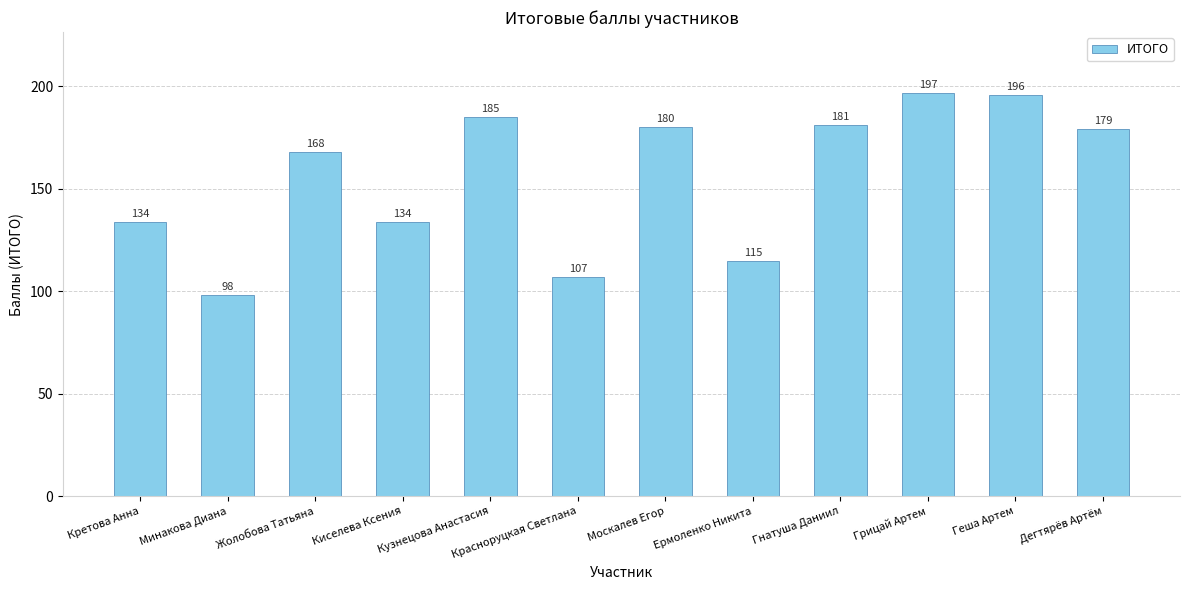

What is the value of the 2nd bar from the left?

98